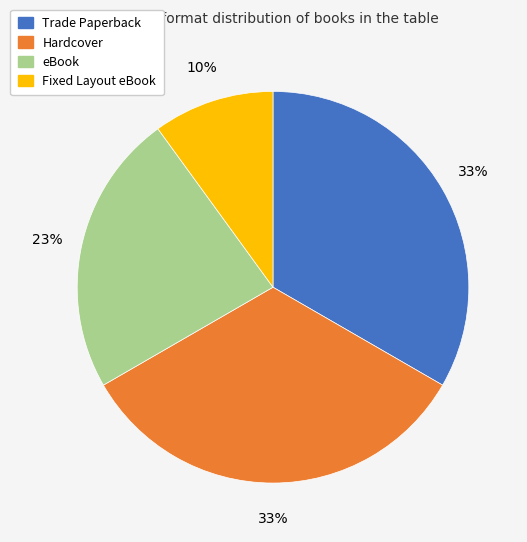

Do eBook and Trade Paperback together represent more than half of the pie?

Yes